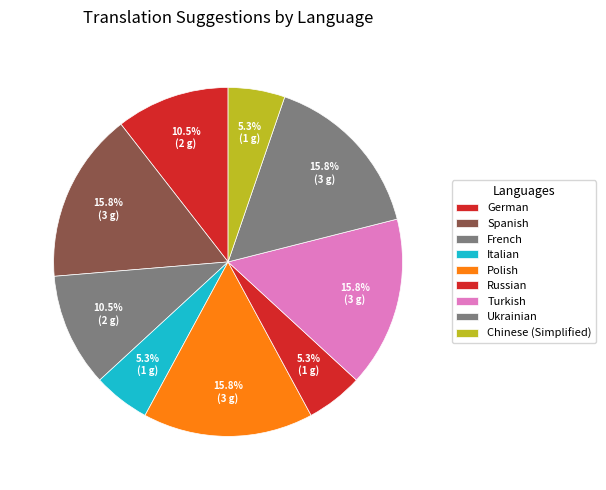

Which category has the biggest portion of the pie?

Spanish